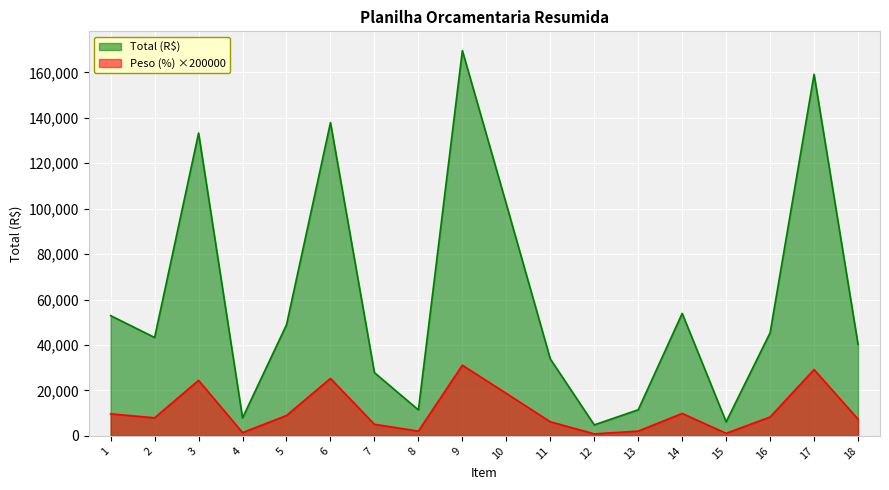

Reading right to left, list all the values displayed in this chart.

Total (R$): 18=40285.4	17=159135.2	16=45391.6	15=6190.3	14=53913.5	13=11500.6	12=4852.7	11=33877.3	10=102007.3	9=169574.9	8=11454.4	7=27842.2	6=137905.9	5=48914.5	4=7908.8	3=133292.2	2=43315.5	1=52924.6
Peso (%): 18=7389.9	17=29191.4	16=8326.5	15=1135.5	14=9889.8	13=2109.6	12=890.2	11=6214.4	10=18712.0	9=31106.5	8=2101.2	7=5107.3	6=25297.2	5=8972.8	4=1450.8	3=24450.8	2=7945.7	1=9708.4